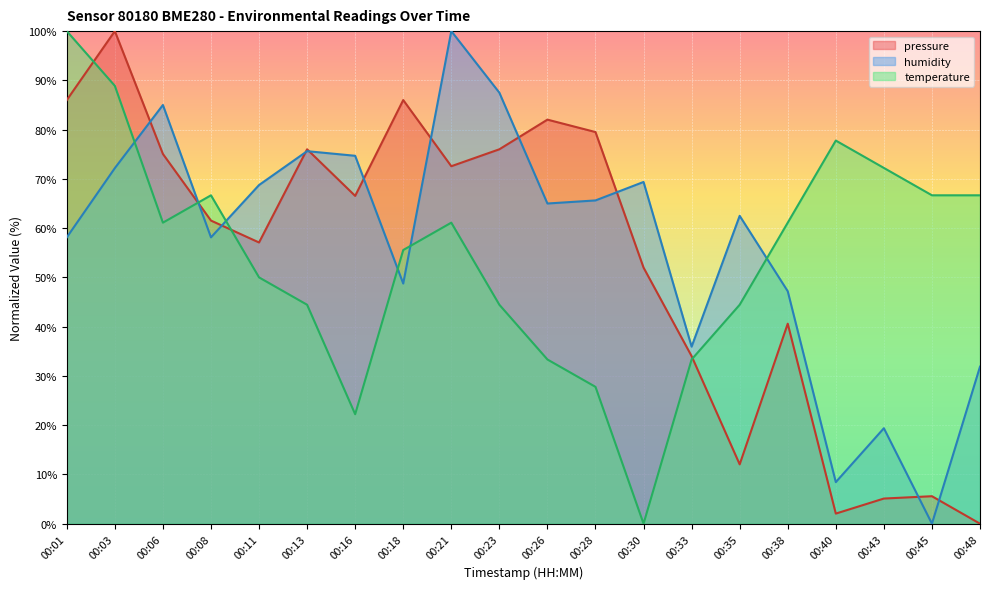

True or false: pressure_kpa has a value of 7.6 at 00:45.

False